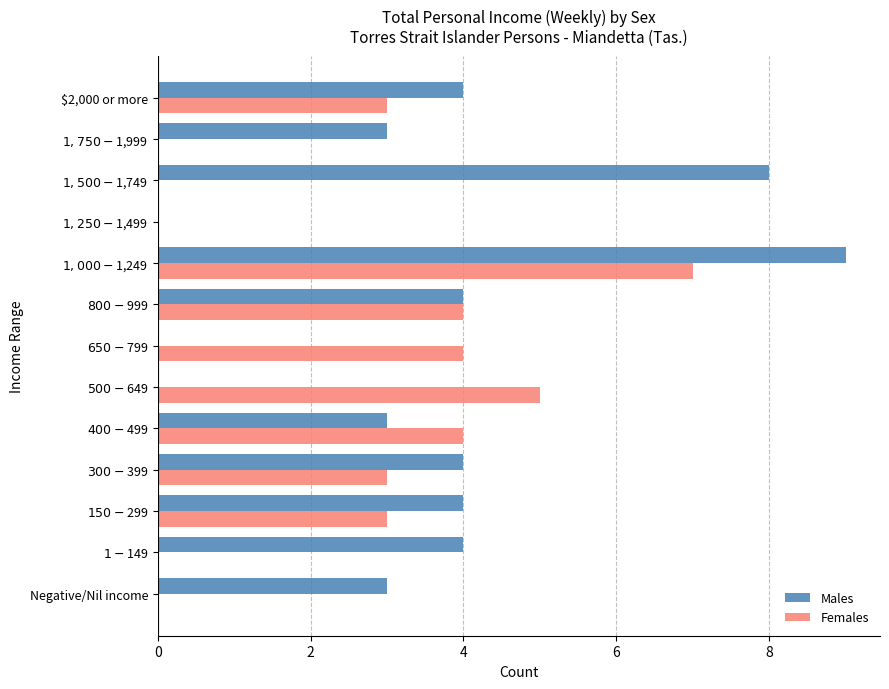

Which series has the largest total across all categories?

Males